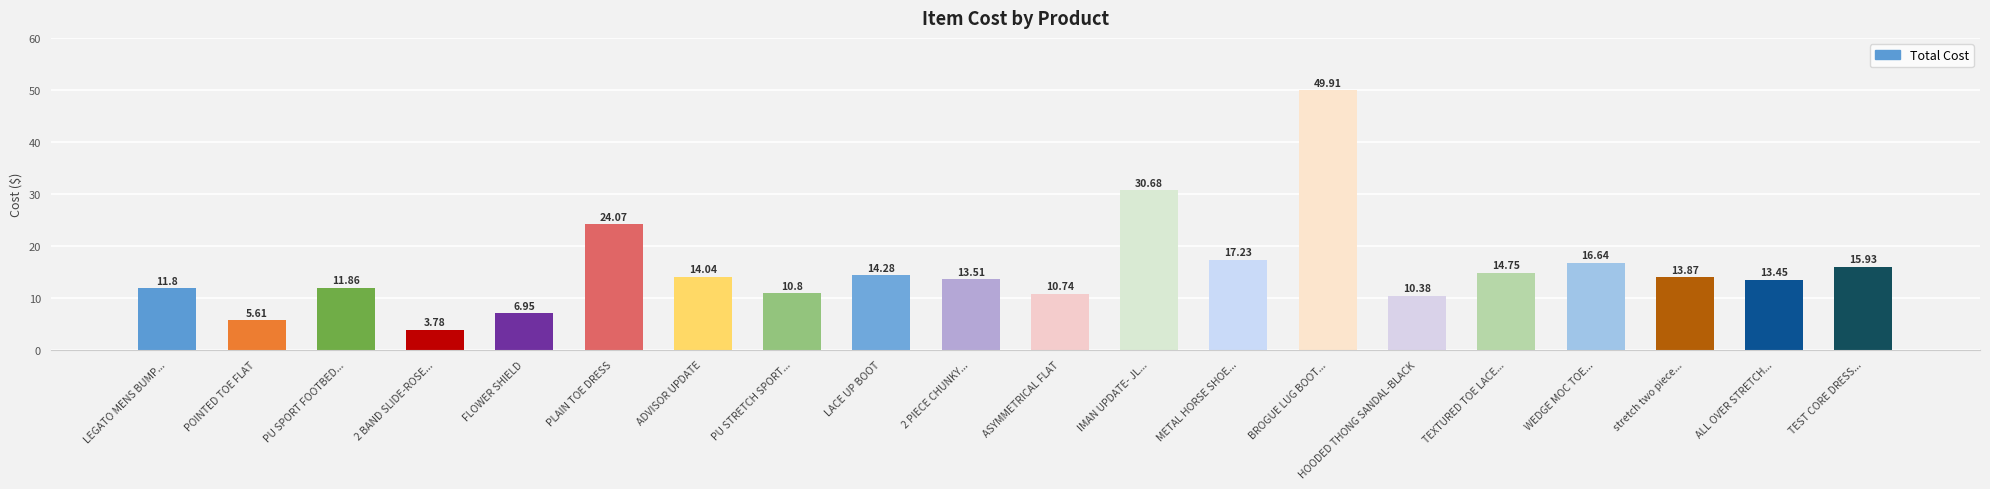

True or false: the data shows 16.6 at WEDGE MOC TOE....

True